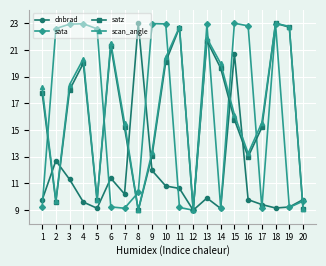

What is the sum of all dnbrad values?

226.7